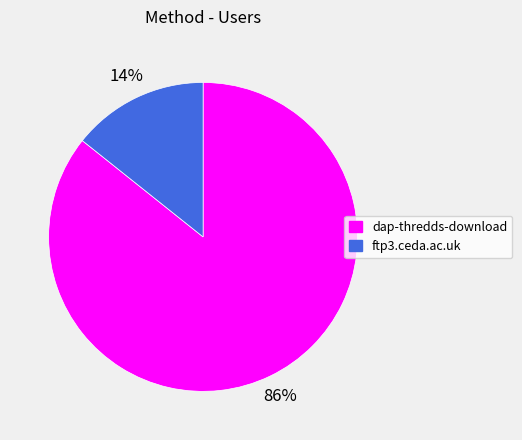

Rank the categories by value from highest to lowest.

dap-thredds-download, ftp3.ceda.ac.uk